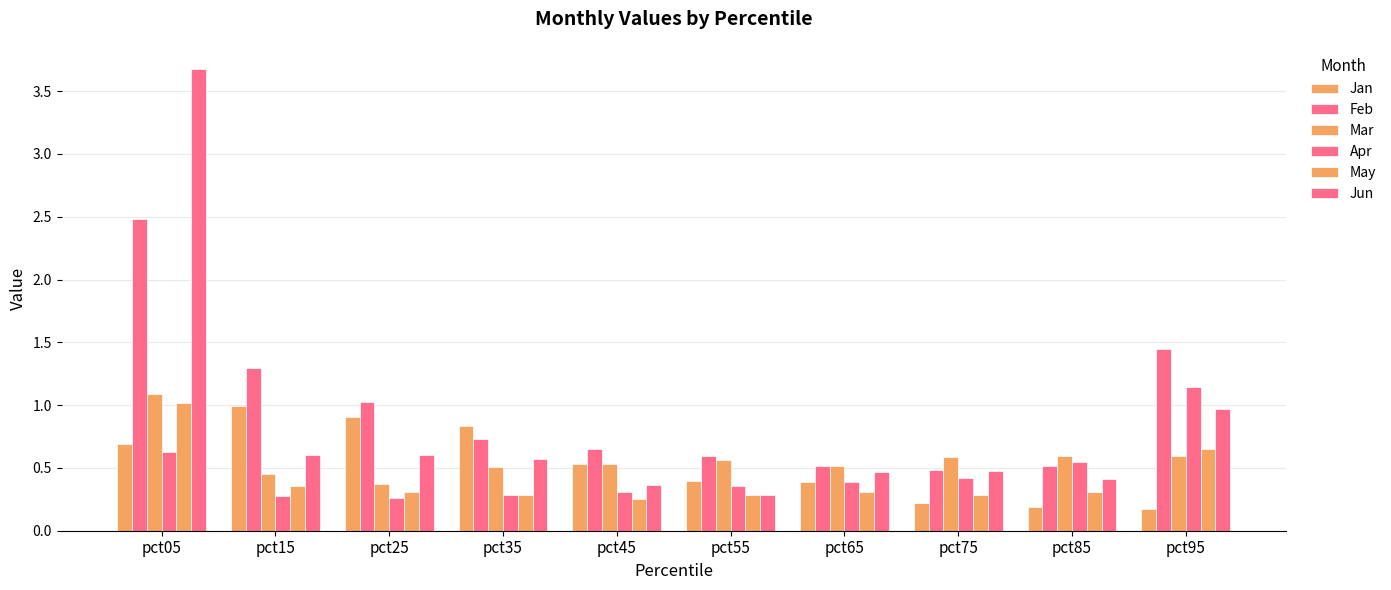

Which series has the largest total across all categories?

Feb